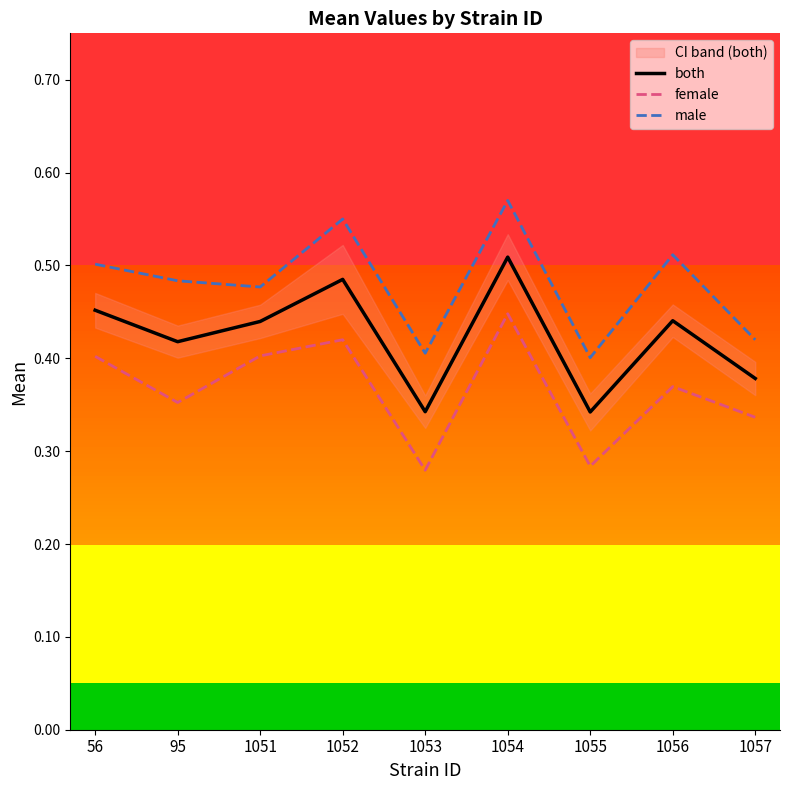

Which has a higher value, 1055 or 1054?

1054